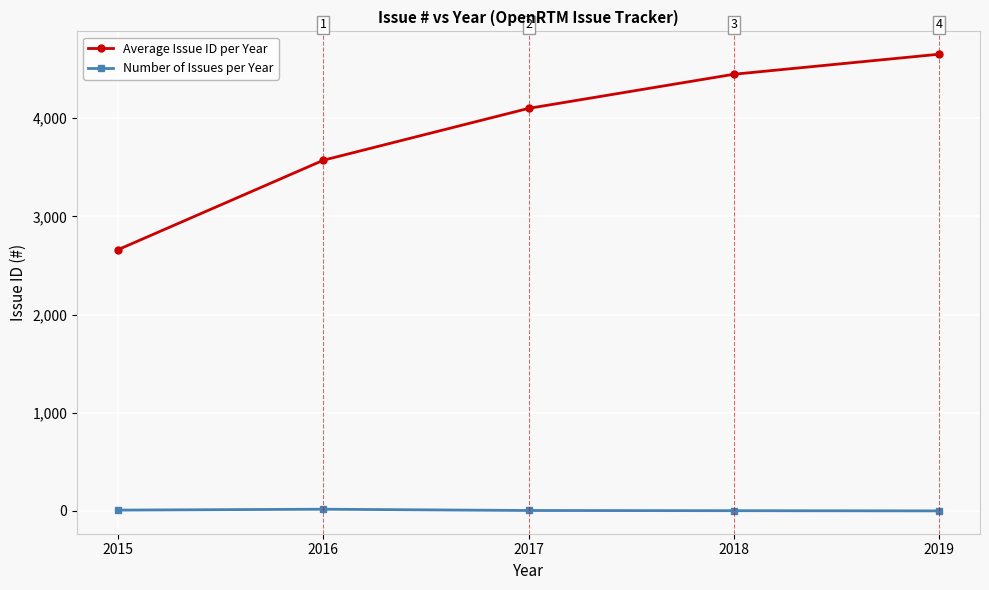

At 2016, list the series in order from smallest to largest.

Number of Issues per Year, Average Issue ID per Year